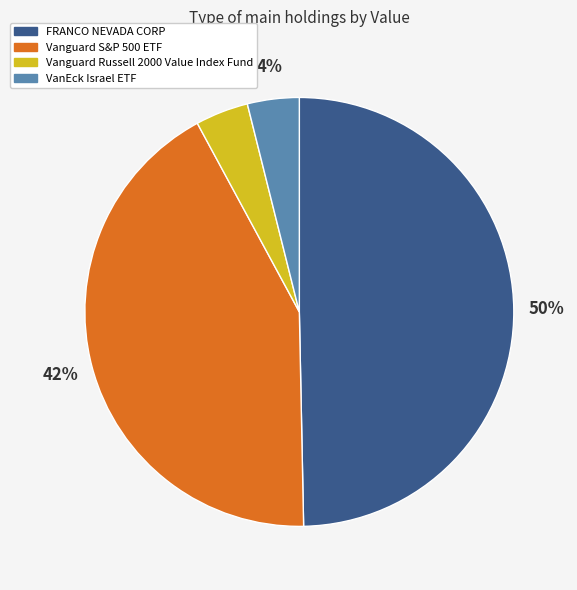

To the nearest percent, what is the difference between the Vanguard Russell 2000 Value Index Fund and Vanguard S&P 500 ETF slice percentages?

38%